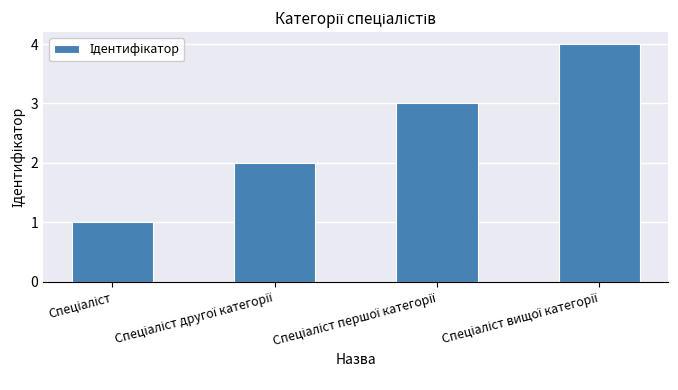

What is the difference between the maximum and minimum values?

3